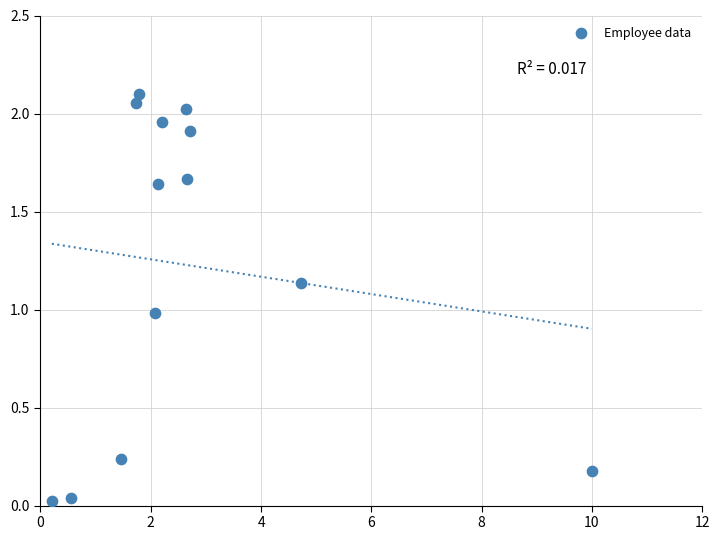

What is the range of X values (max minus min)?

9.8